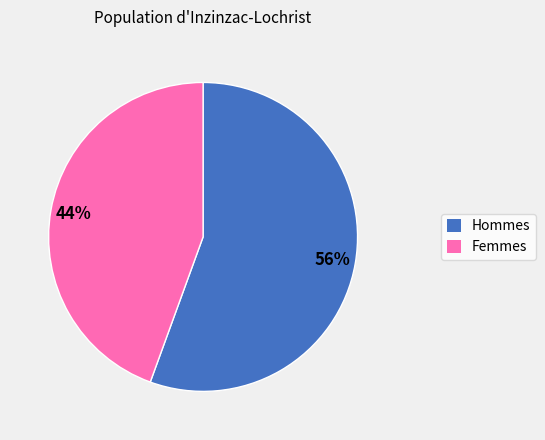

To the nearest percent, what is the average slice percentage?

50%